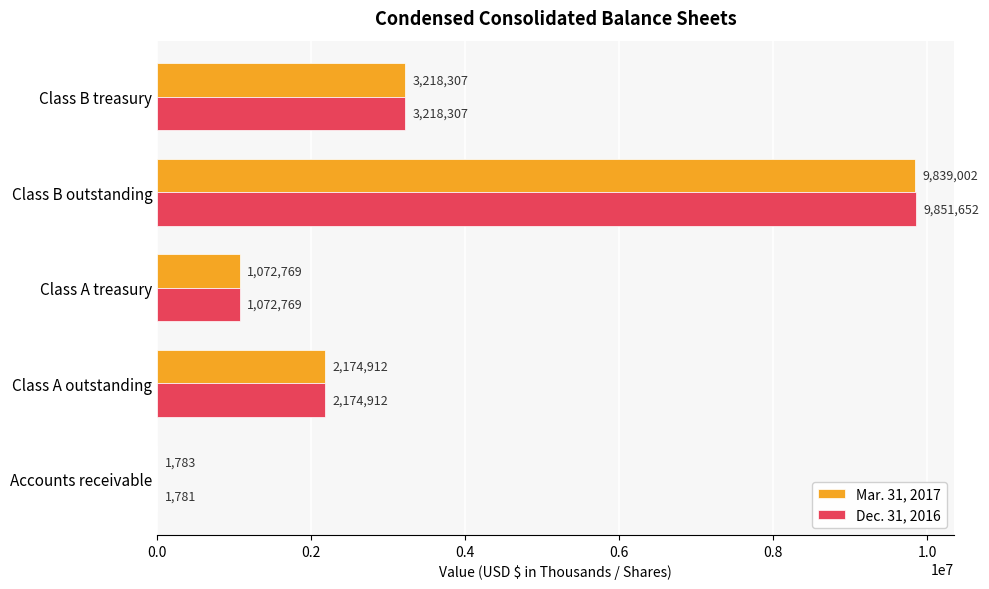

What is the sum of the Mar. 31, 2017 values at Class B outstanding and Class A outstanding?

12013914